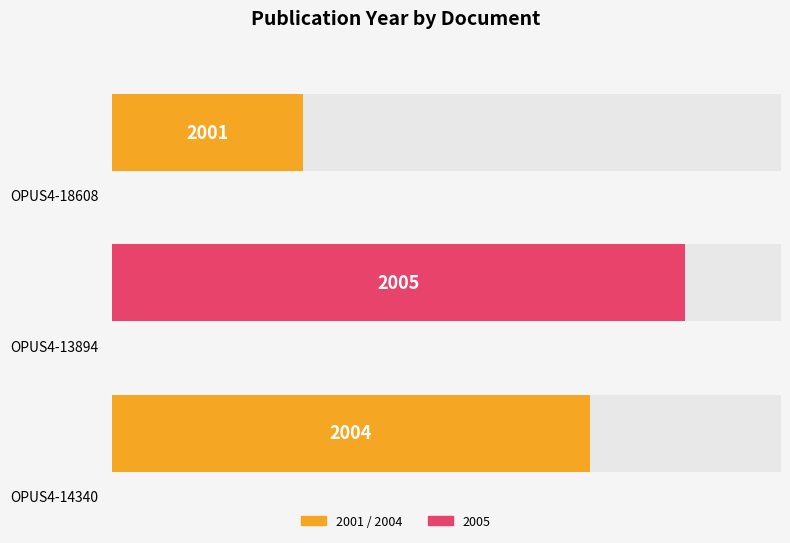

Which category has the lowest value across all series?

OPUS4-18608